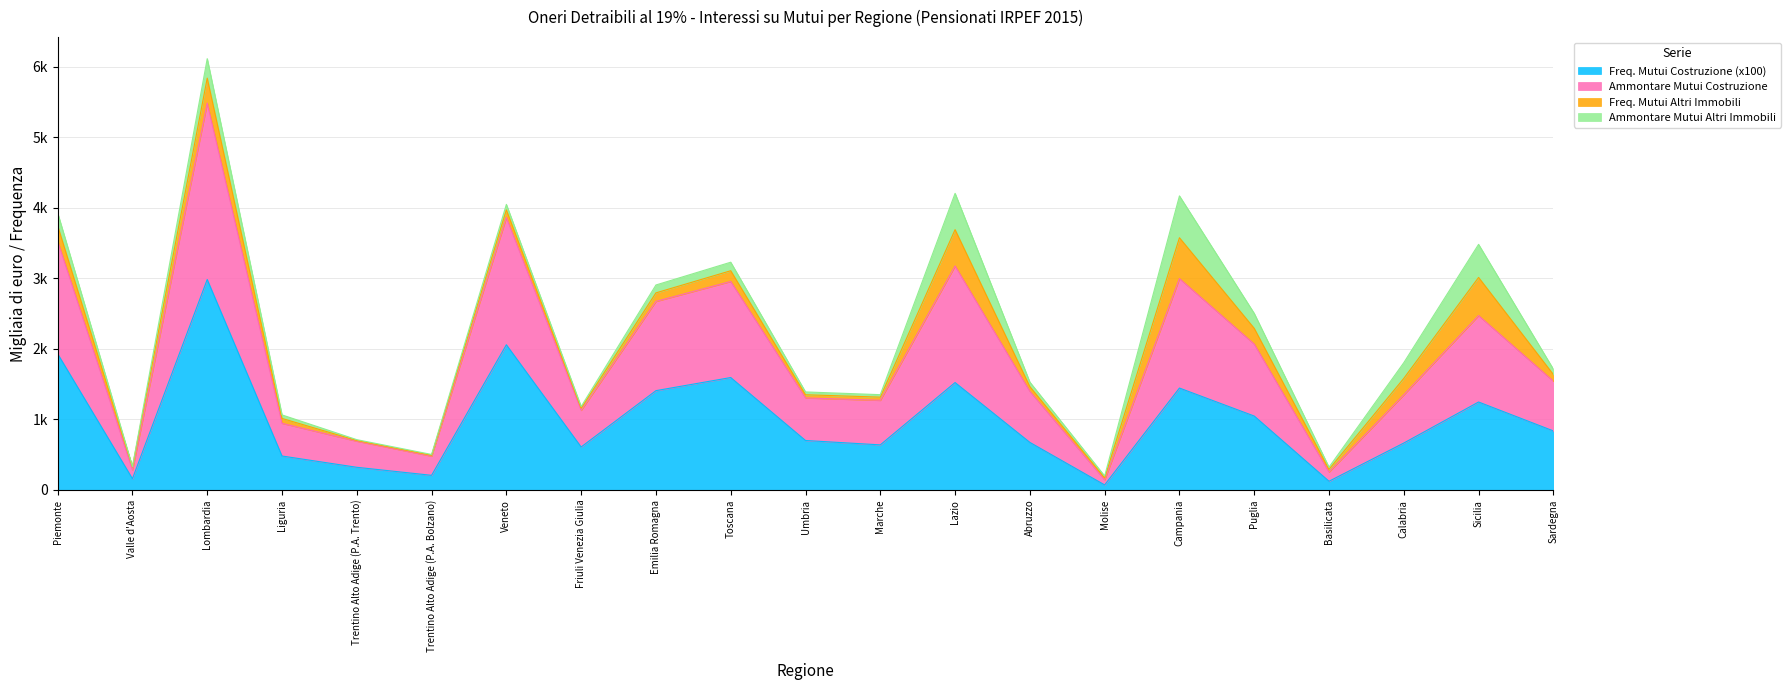

What is the label of the 16th point from the right?

Trentino Alto Adige (P.A. Bolzano)